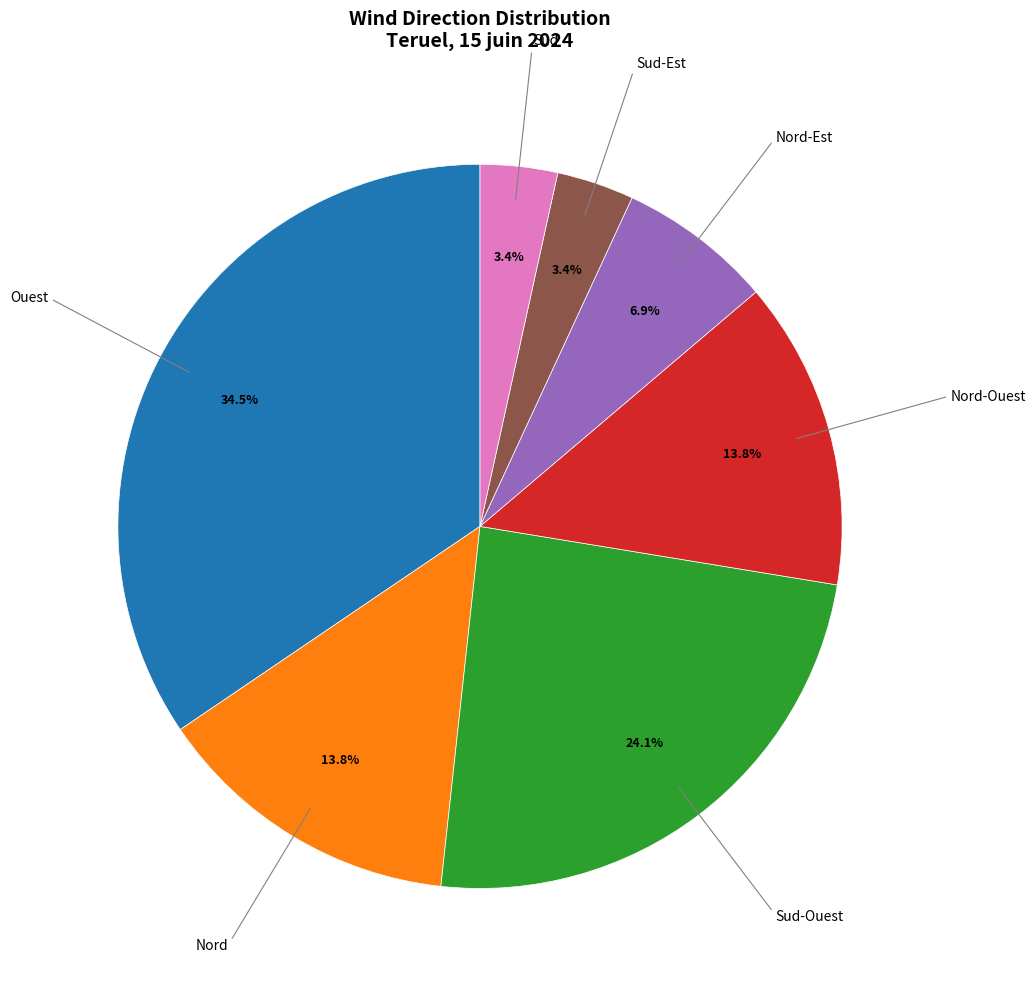

Is there any slice that represents more than half of the pie?

No